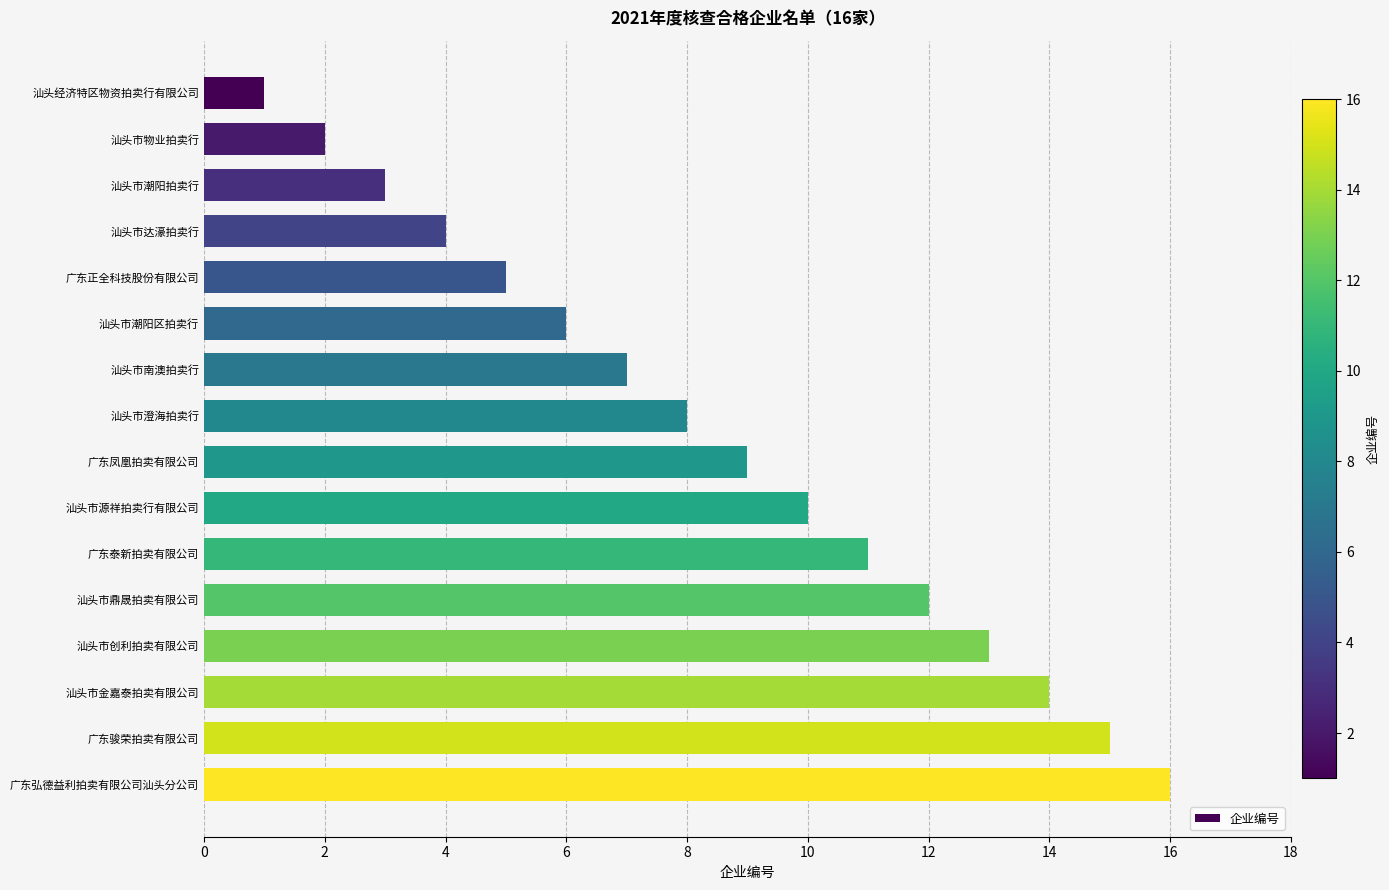

What is the change in value from 广东凤凰拍卖有限公司 to 广东泰新拍卖有限公司?

+2